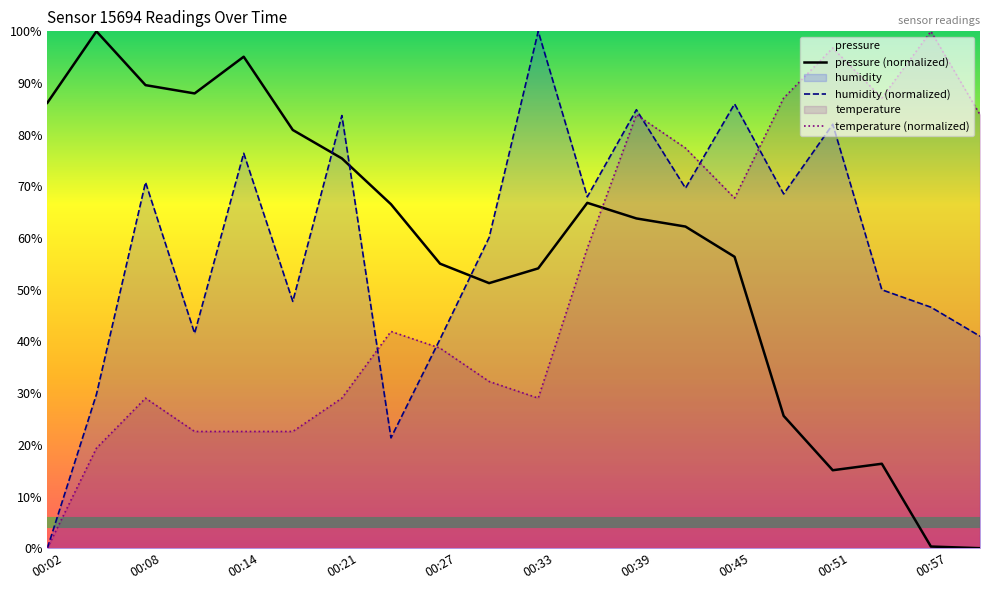

Which series changed the most between 00:42 and 00:45?

humidity